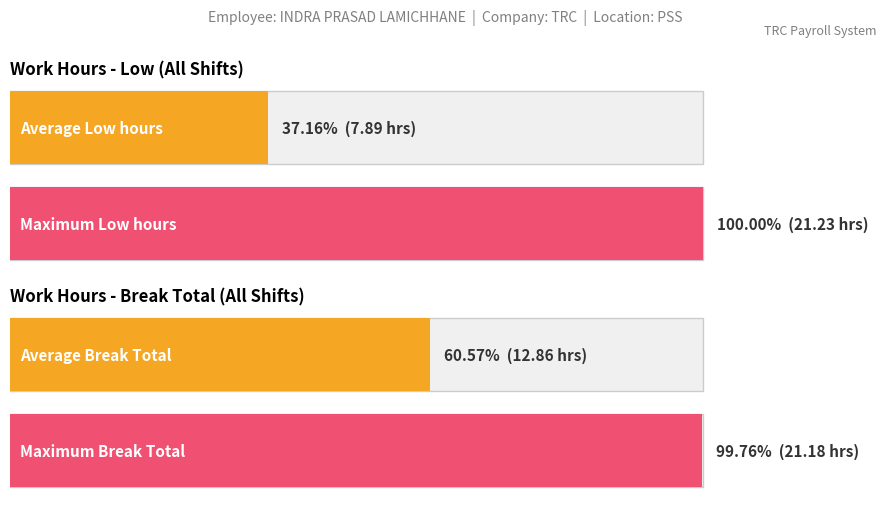

How many data points in Low (hours) are above 9?

15